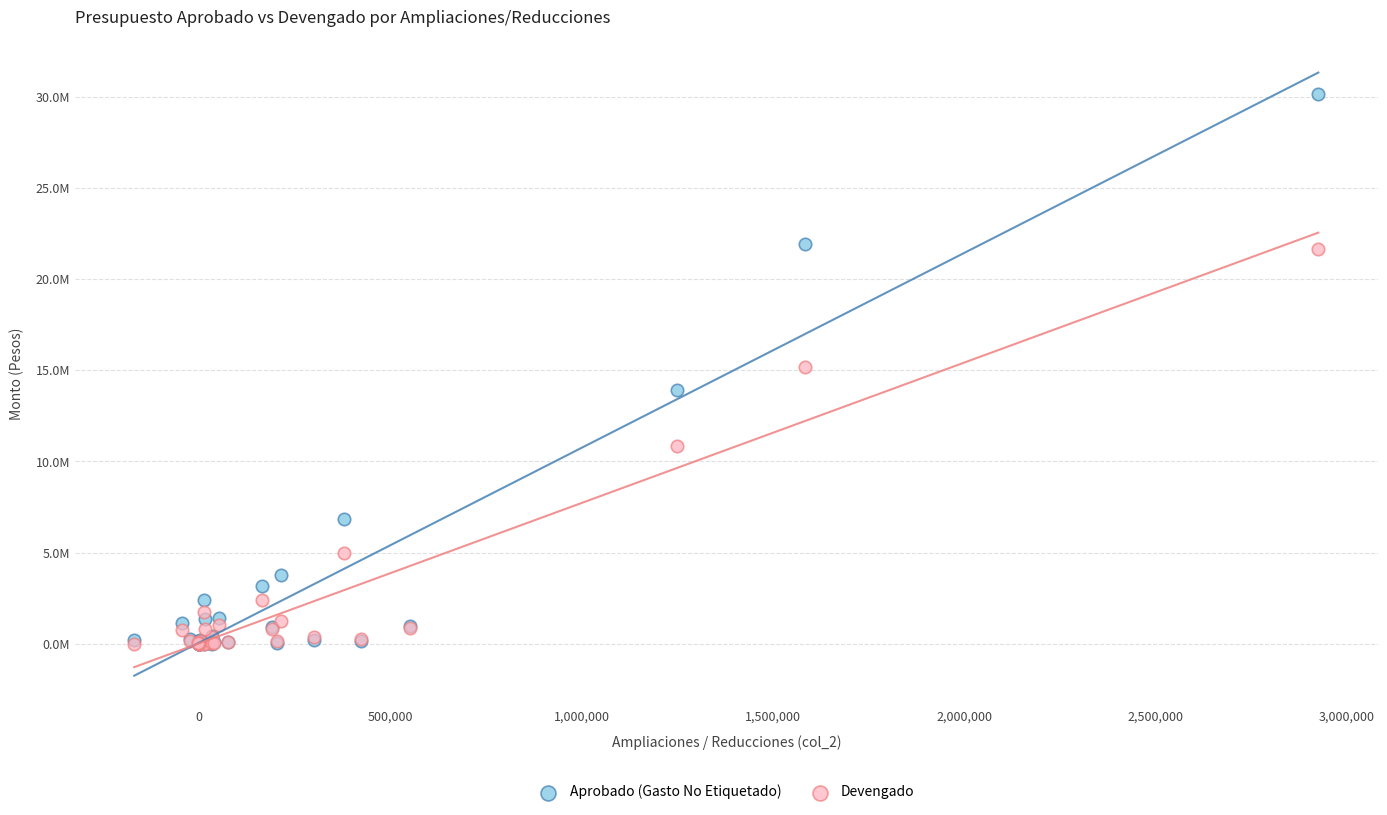

What are all the series names shown in the legend?

Aprobado (Gasto No Etiquetado), Devengado